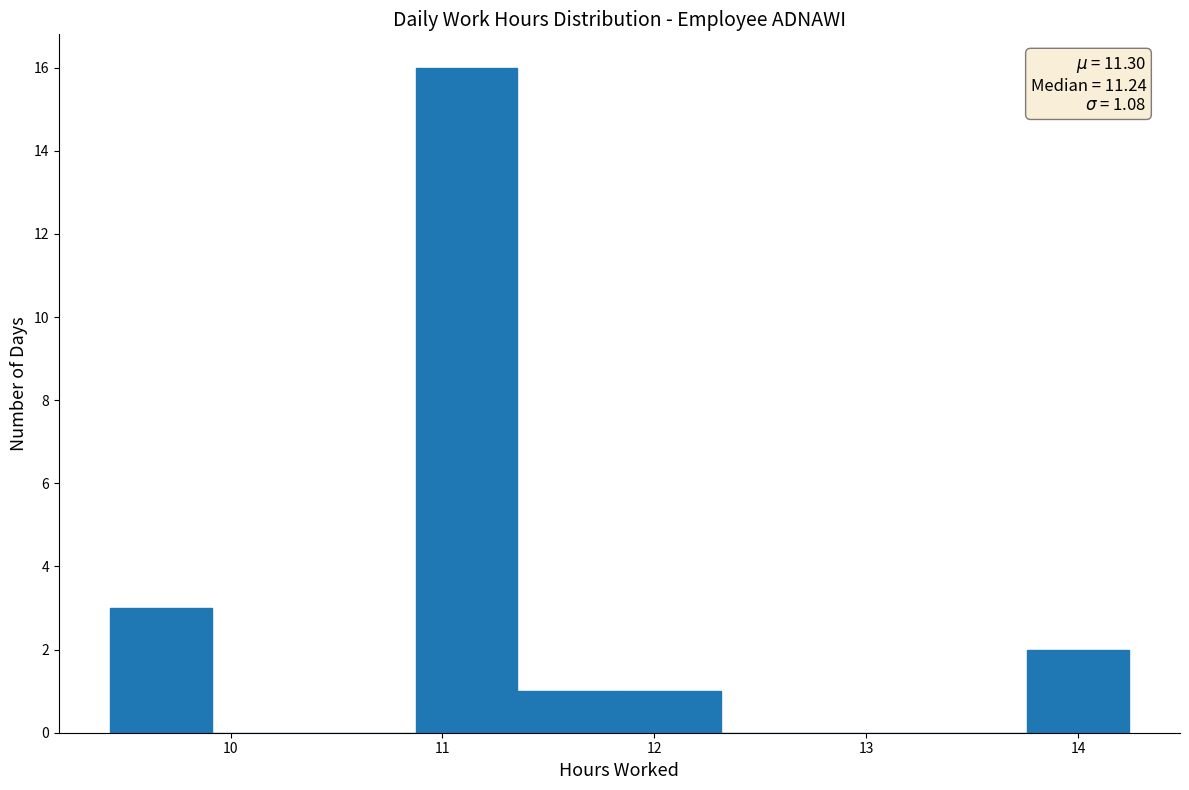

Over which range of the x-axis is the bar tallest?

10.9 to 11.4